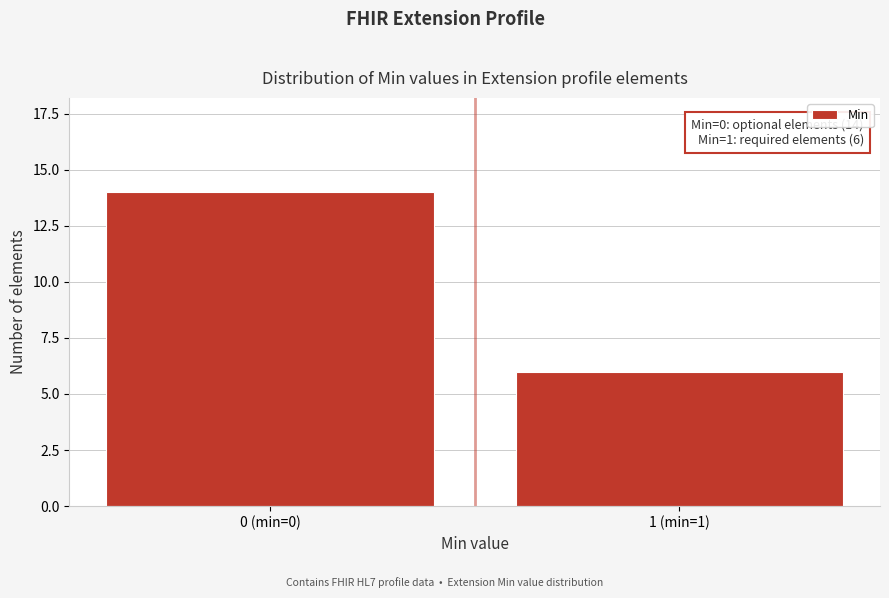

Reading left to right, extract all data points from this chart.

14	6